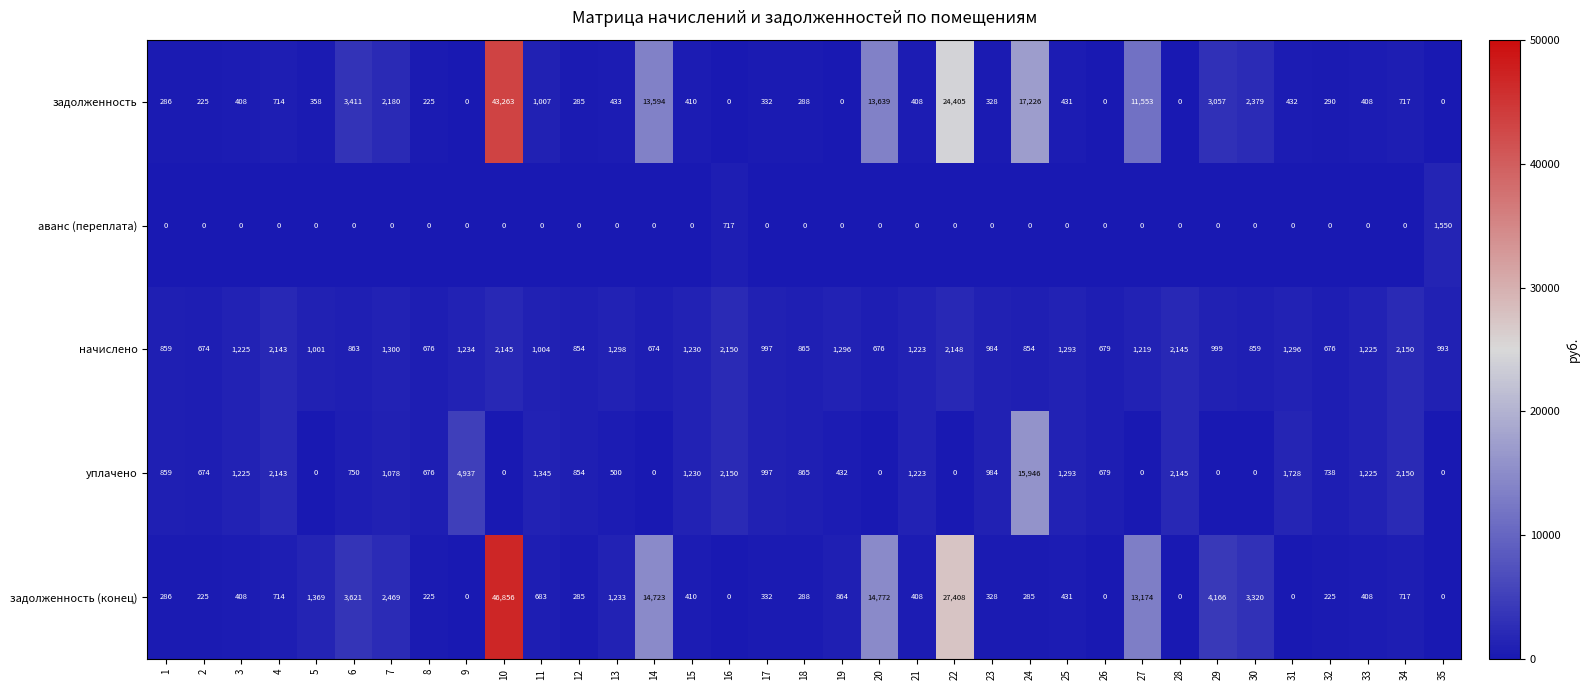

What is the average value of the задолженность series?

4077